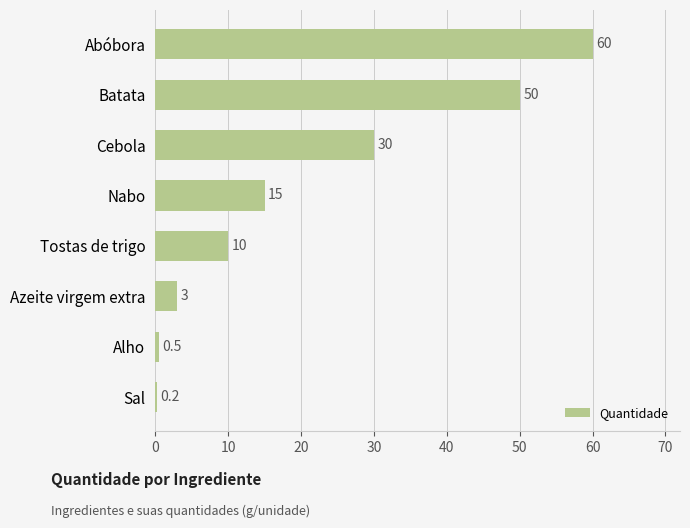

What is the change in value from Azeite virgem extra to Cebola?

+27.0